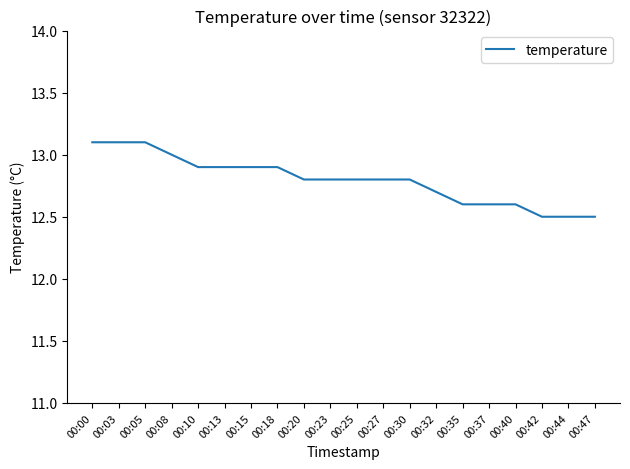

True or false: the data shows 5.2 at 00:00.

False